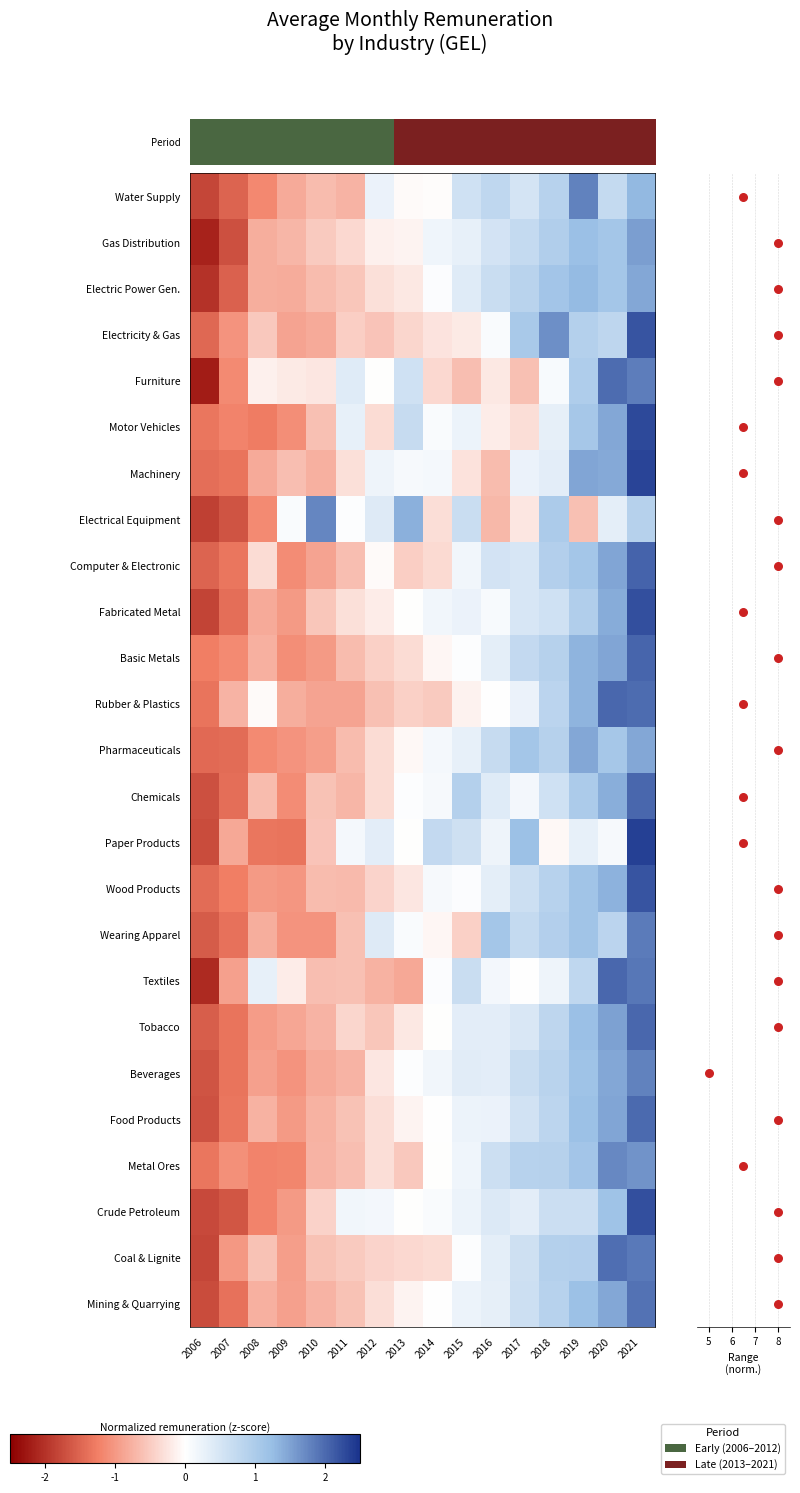

Rank the series at 2014 from highest to lowest value.

Paper Products, Gas Distribution, Beverages, Fabricated Metal, Pharmaceuticals, Machinery, Chemicals, Wood Products, Motor Vehicles, Crude Petroleum, Electric Power Gen., Textiles, Mining & Quarrying, Food Products, Tobacco, Metal Ores, Water Supply, Basic Metals, Wearing Apparel, Electricity & Gas, Electrical Equipment, Coal & Lignite, Computer & Electronic, Furniture, Rubber & Plastics